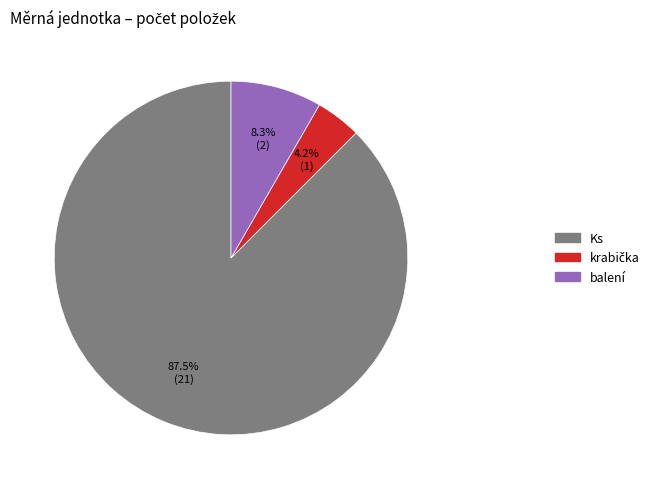

Combined, do balení and Ks account for over 50%?

Yes